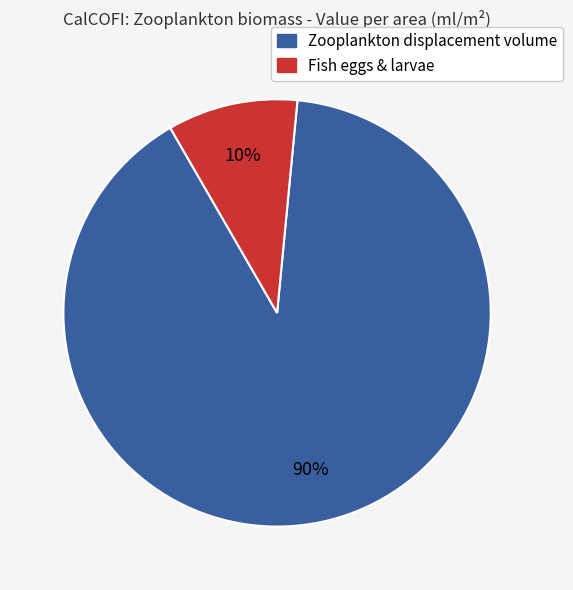

Is there a majority slice in this chart?

Yes